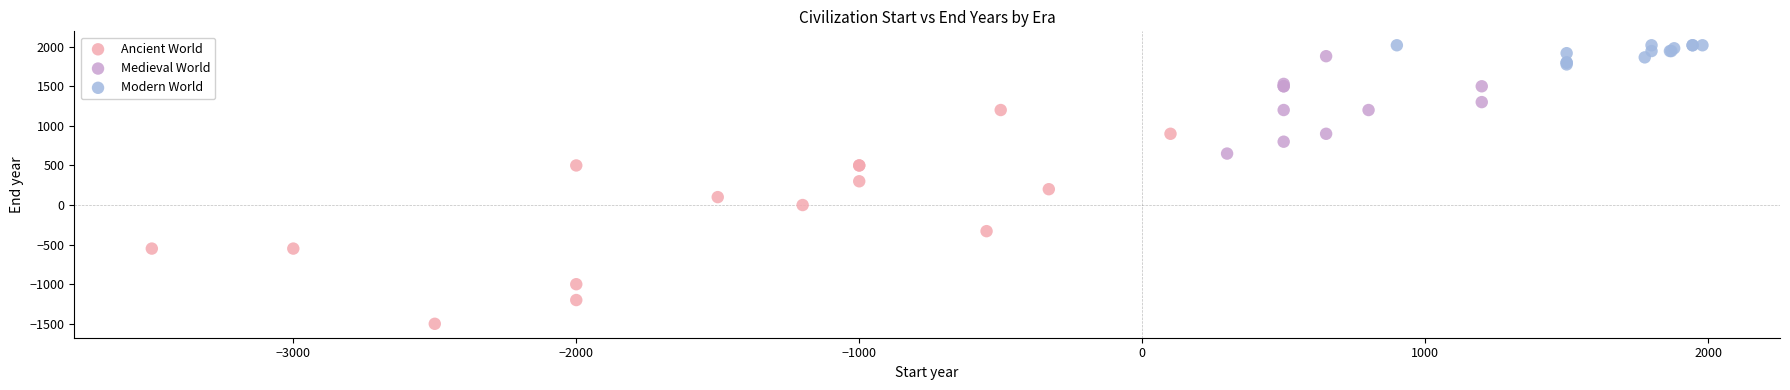

Which series reaches the maximum Y coordinate?

Modern World